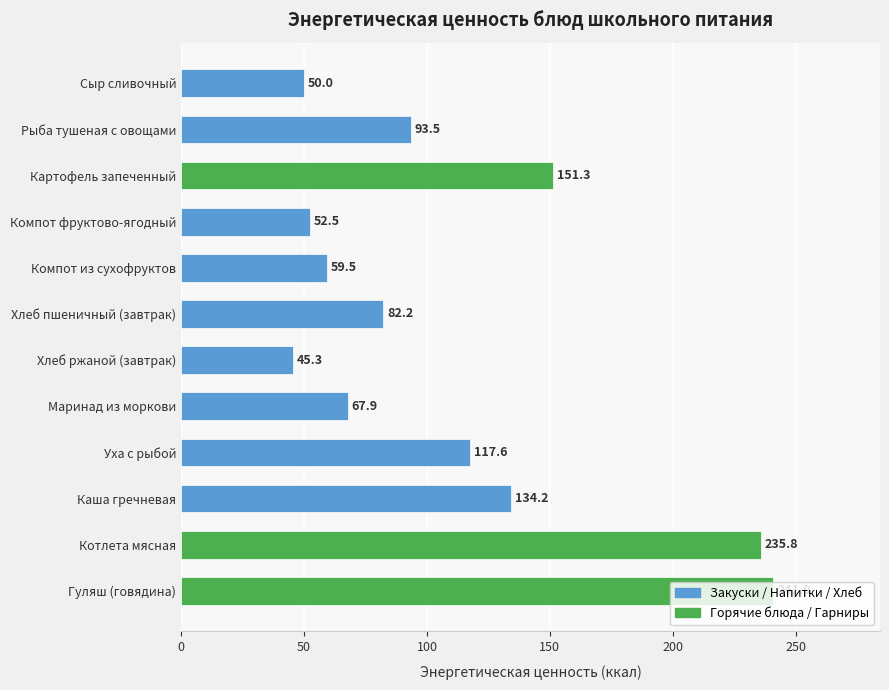

Count the number of values greater than 93.

6